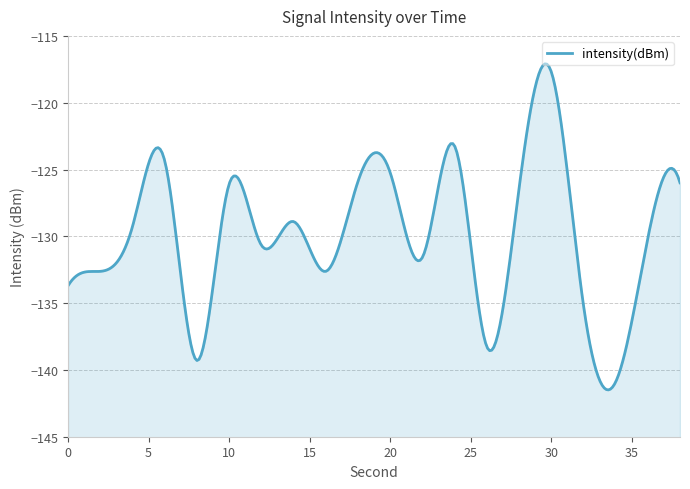

At which category does the data reach its first local valley?

8